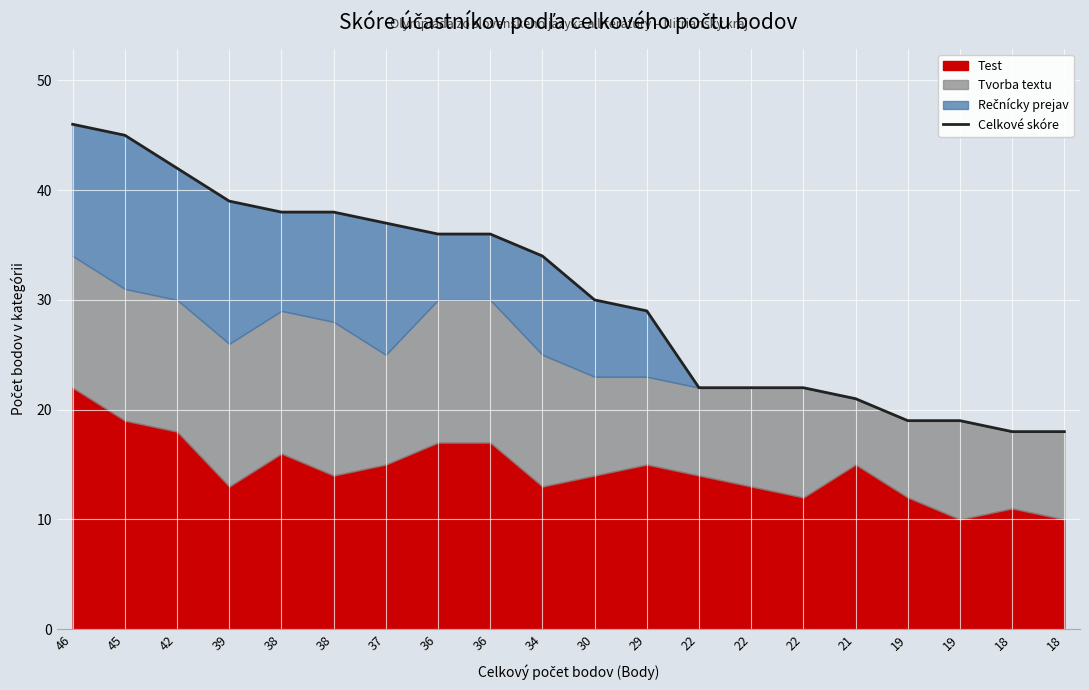

What is the change in value from 29 to 19?

-10